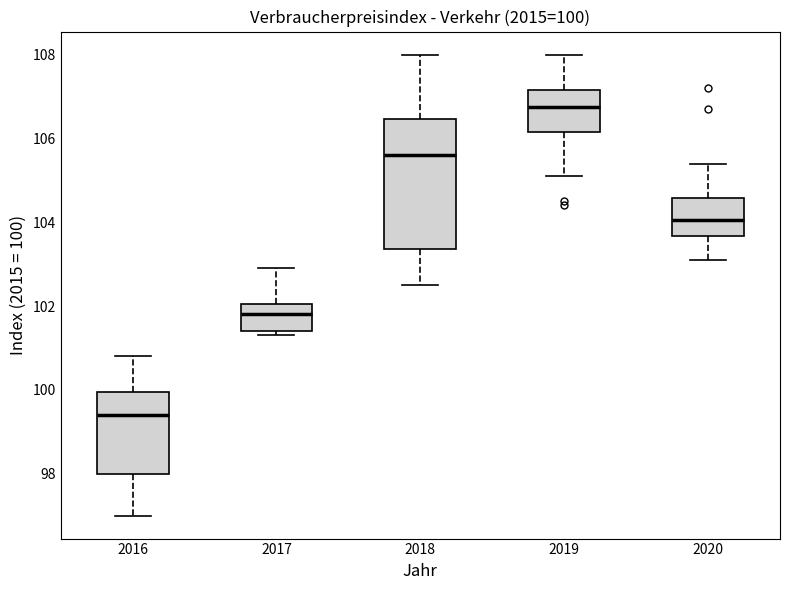

Which box's median line is the highest?

2019